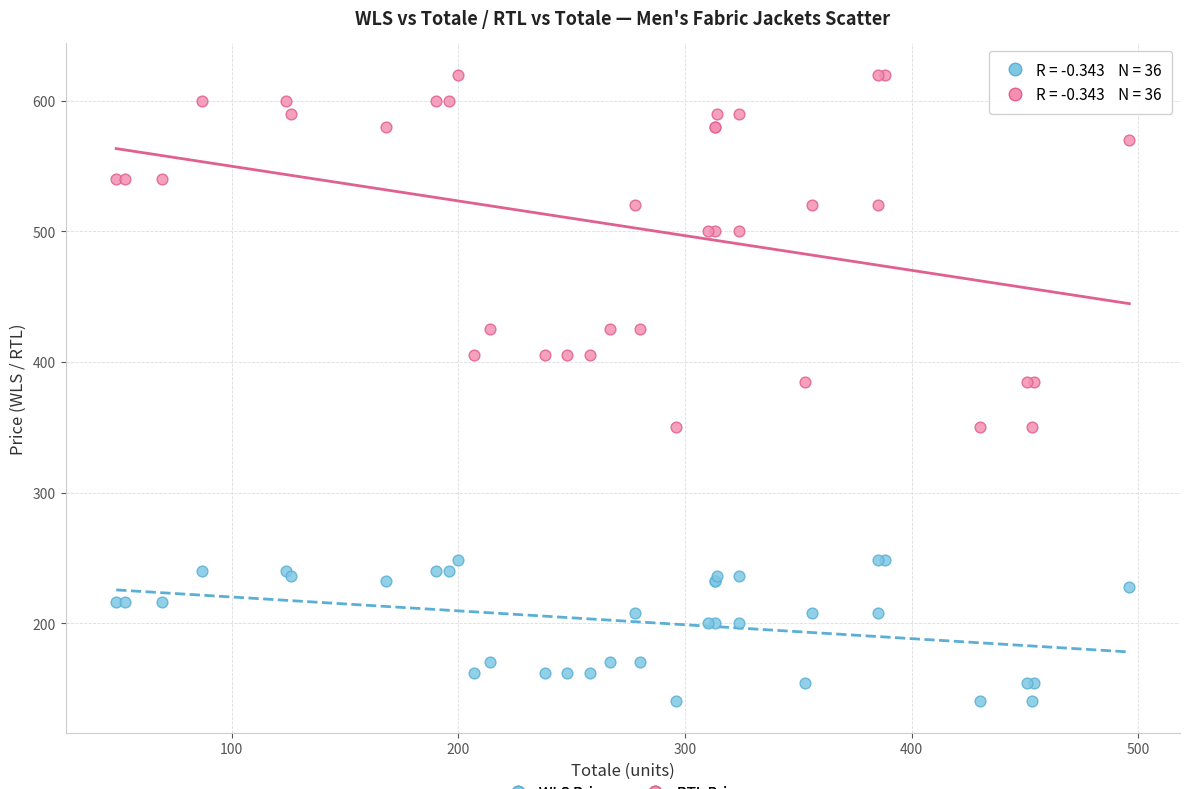

What are all the series names shown in the legend?

WLS Price, RTL Price